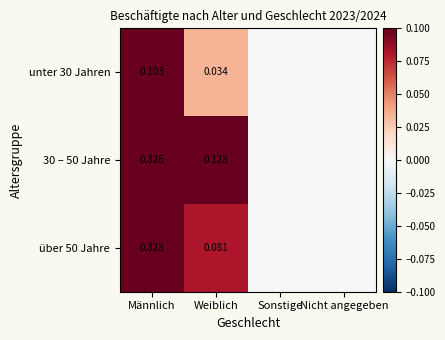

Is the value of 30 – 50 Jahre at Weiblich greater than the value of unter 30 Jahren at Weiblich?

Yes